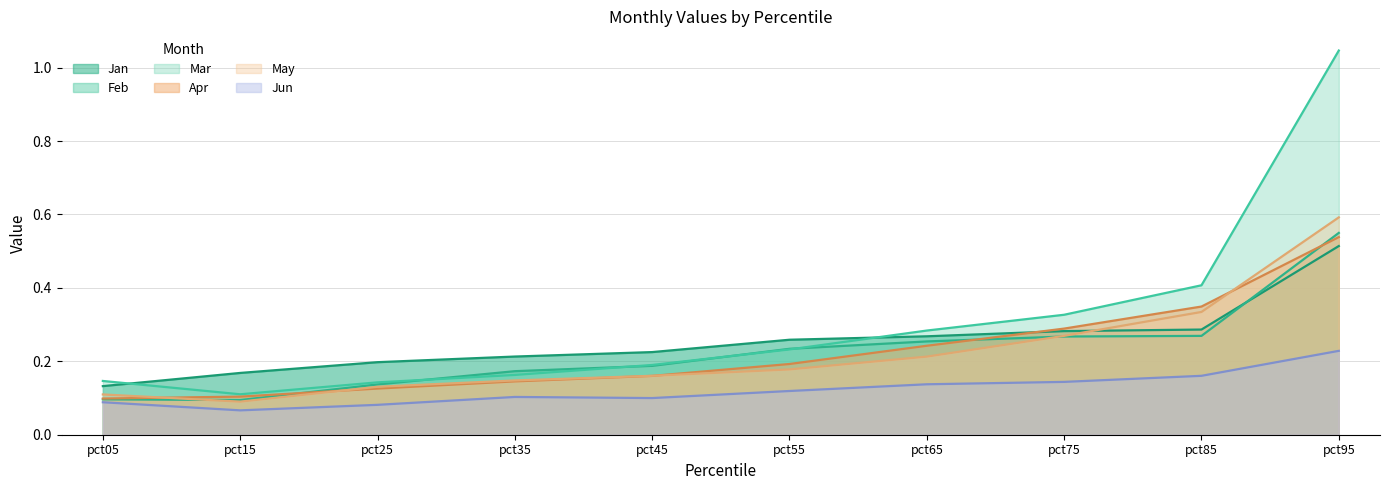

How many lines are shown in the chart?

6